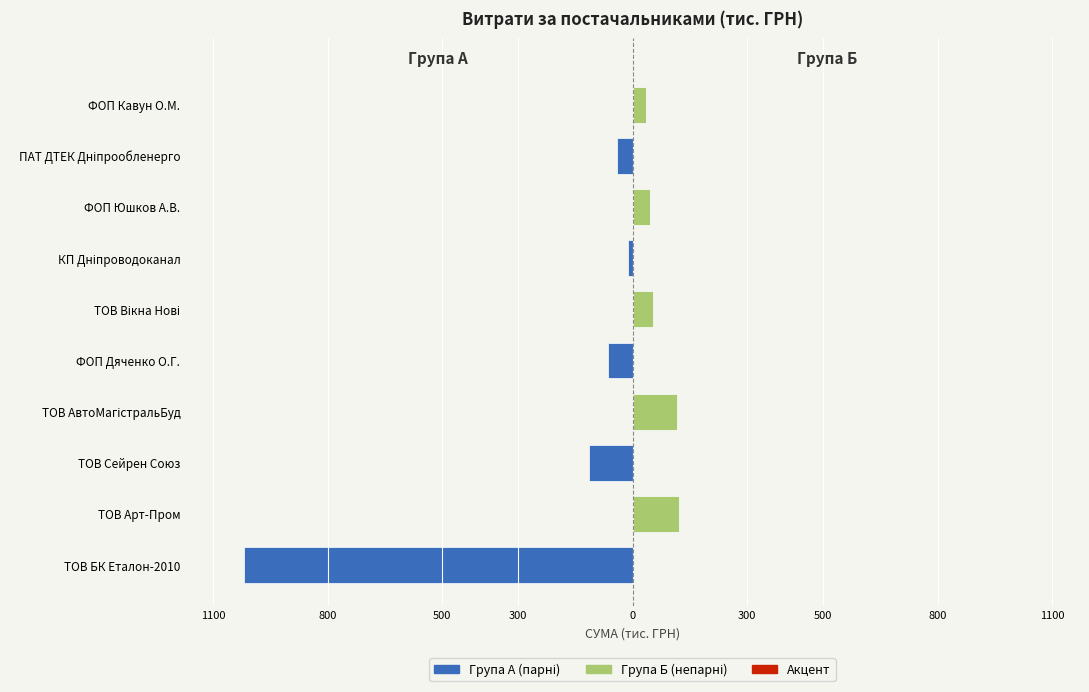

The Група Б series shows 0.0 at ФОП Дяченко О.Г.. True or false?

True